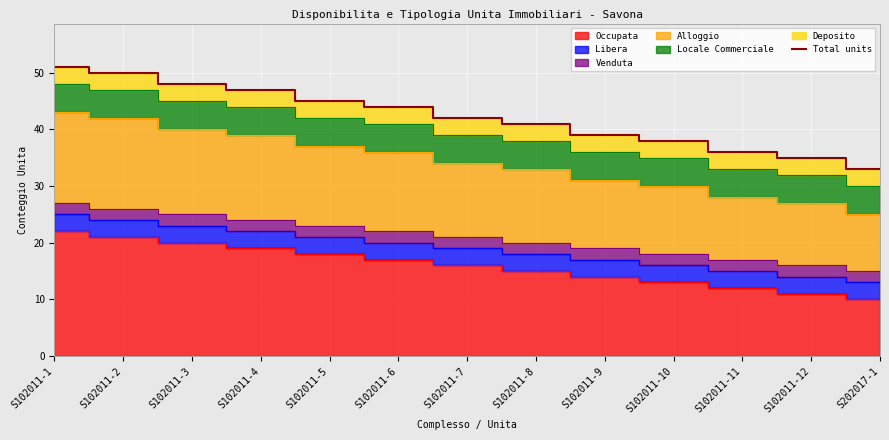

List the labels in order of value, smallest first.

S202017-1, S102011-12, S102011-11, S102011-10, S102011-9, S102011-8, S102011-7, S102011-6, S102011-5, S102011-4, S102011-3, S102011-2, S102011-1